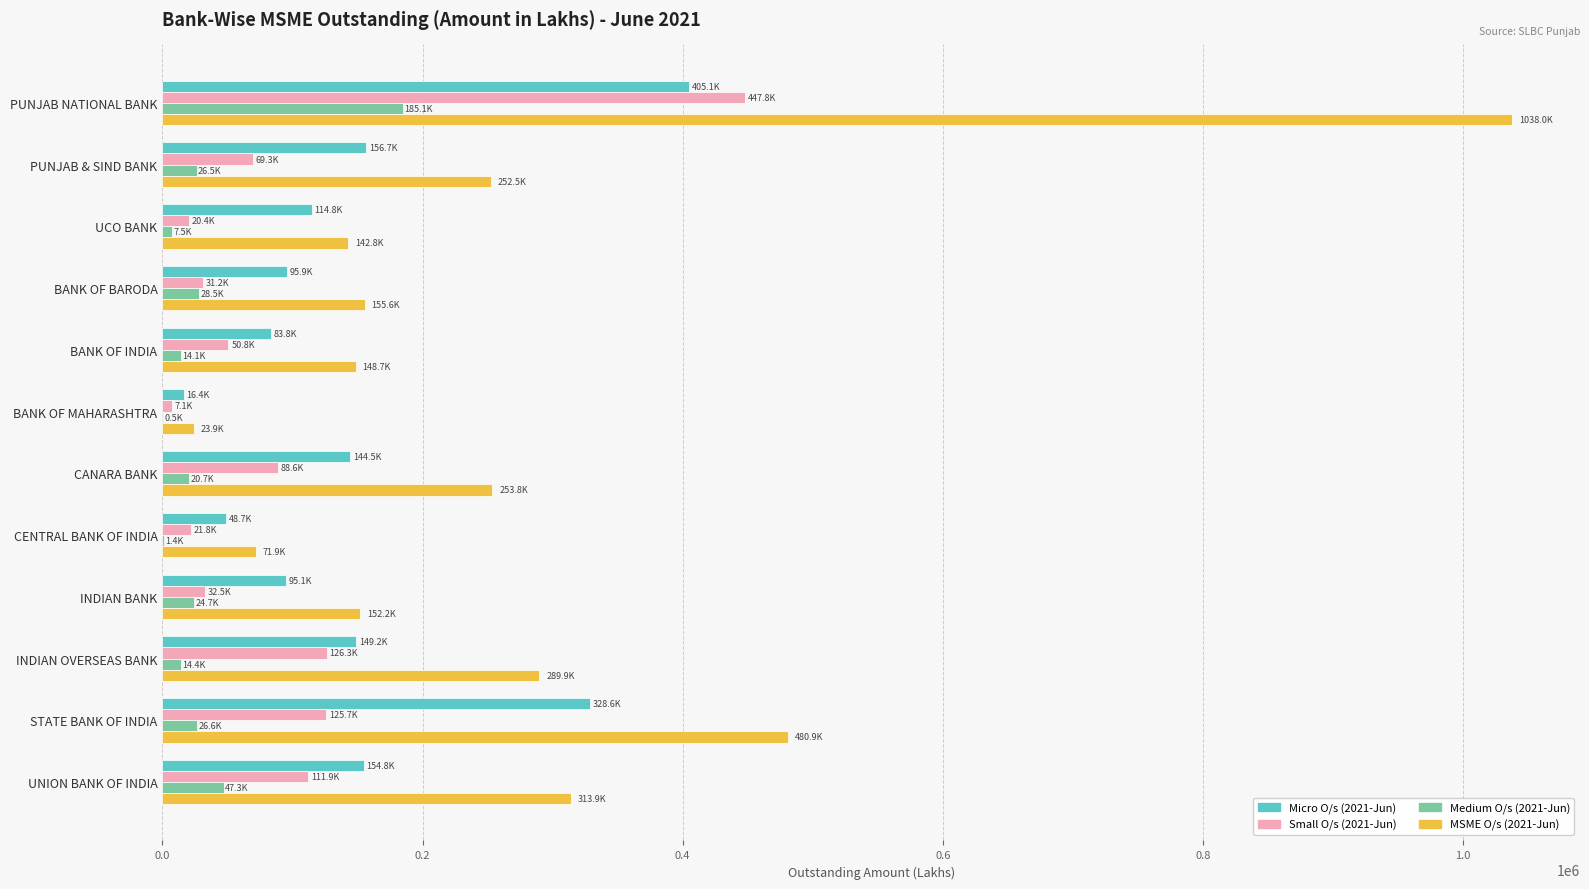

Which series changed the most between PUNJAB NATIONAL BANK and INDIAN BANK?

MSME O/s (2021-Jun)